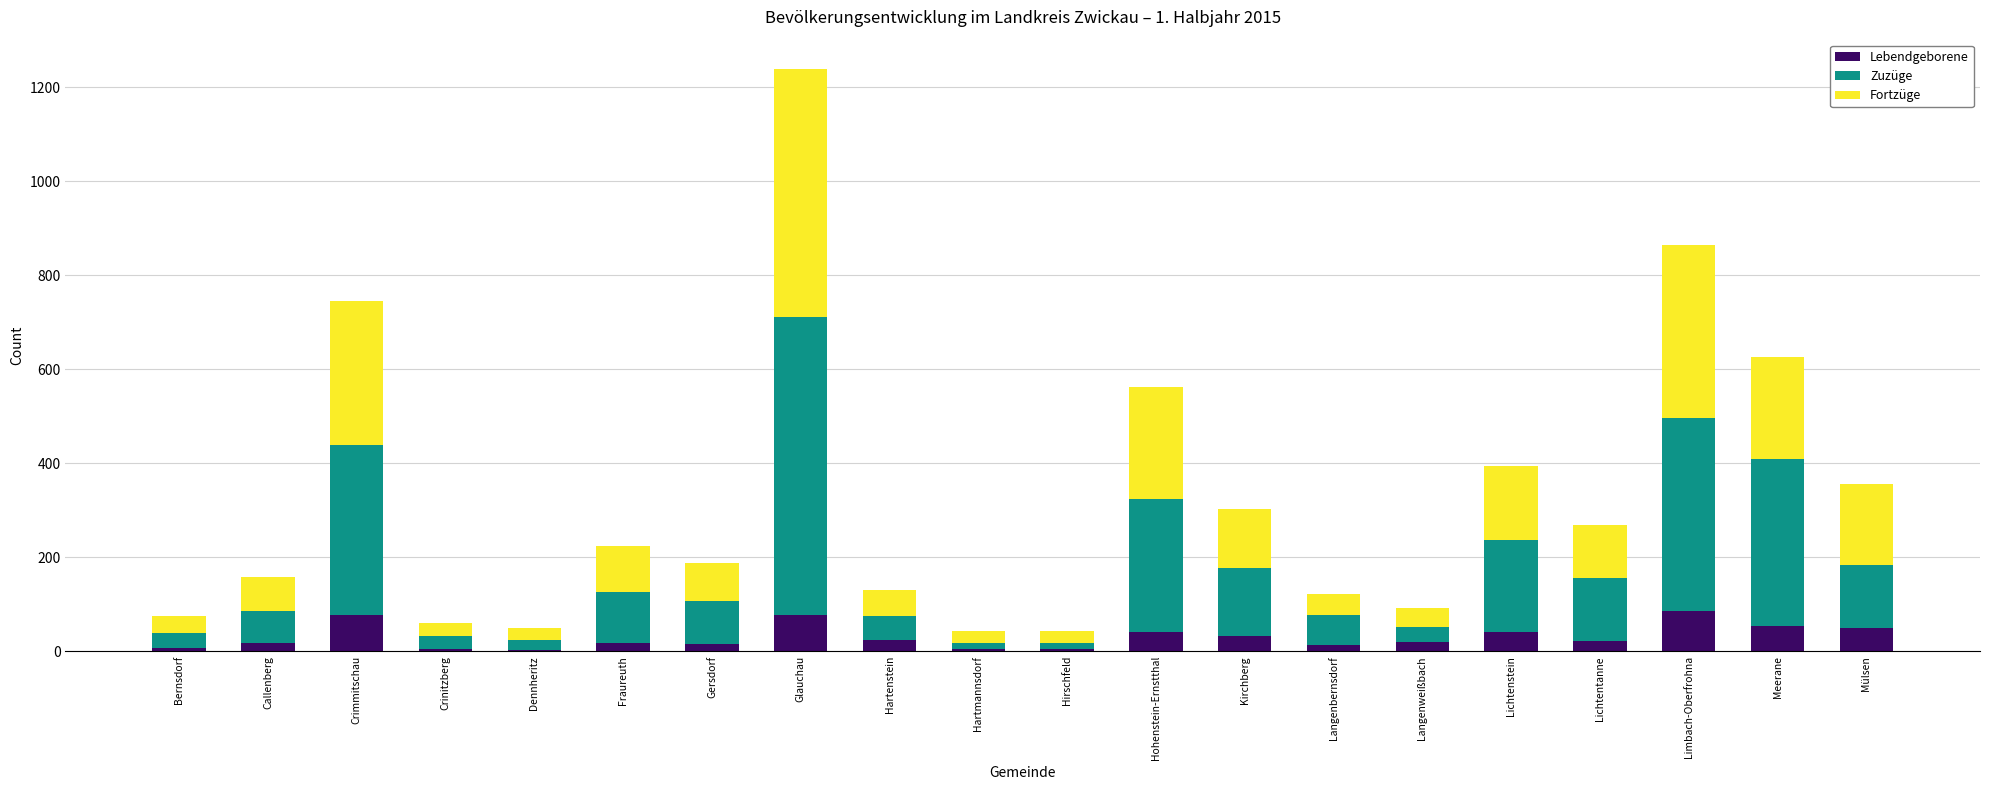

At which category is the sum across all series the highest?

Glauchau